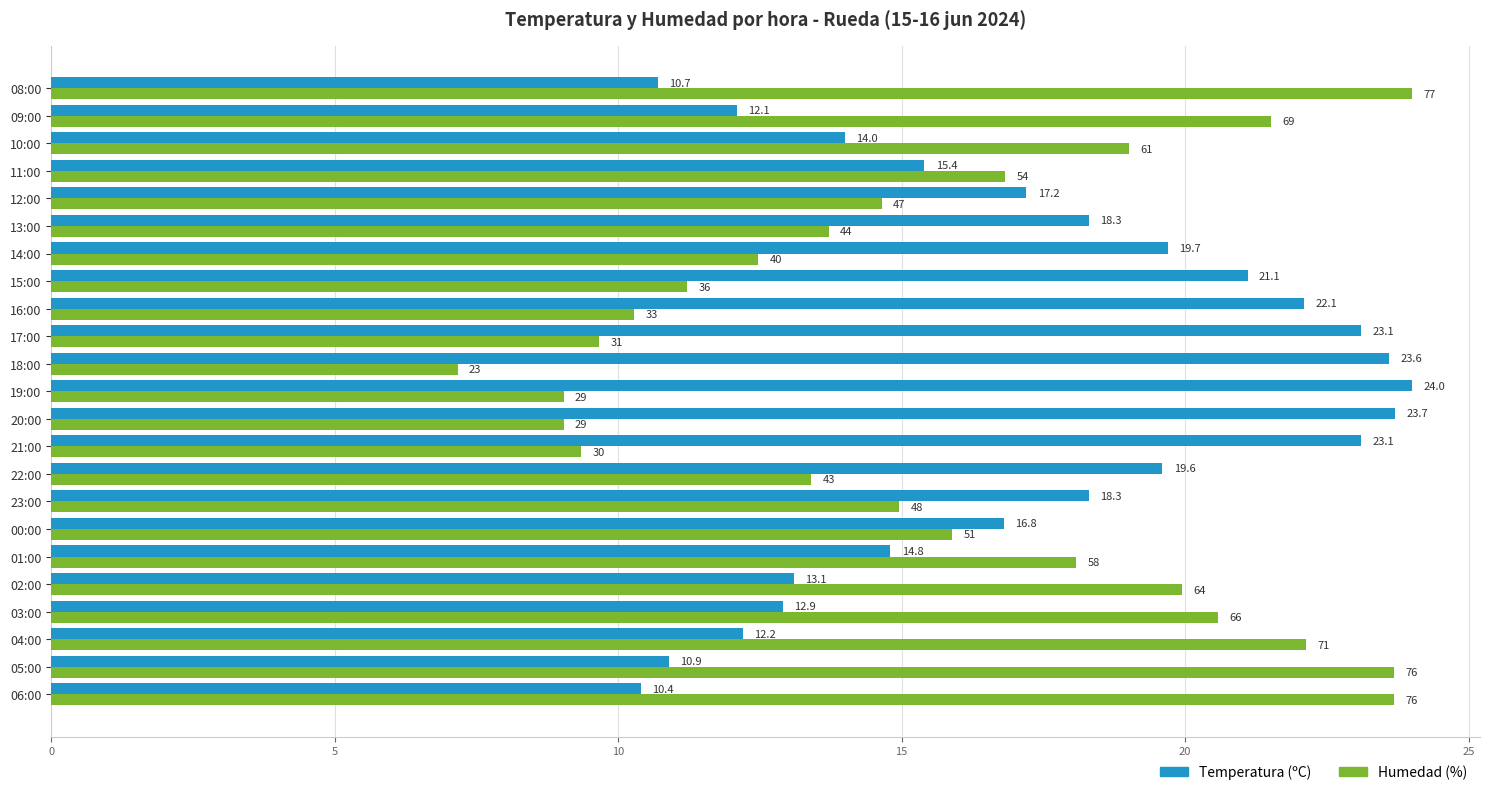

Rank the series by their average value, from highest to lowest.

Temperatura (ºC), Humedad (%)